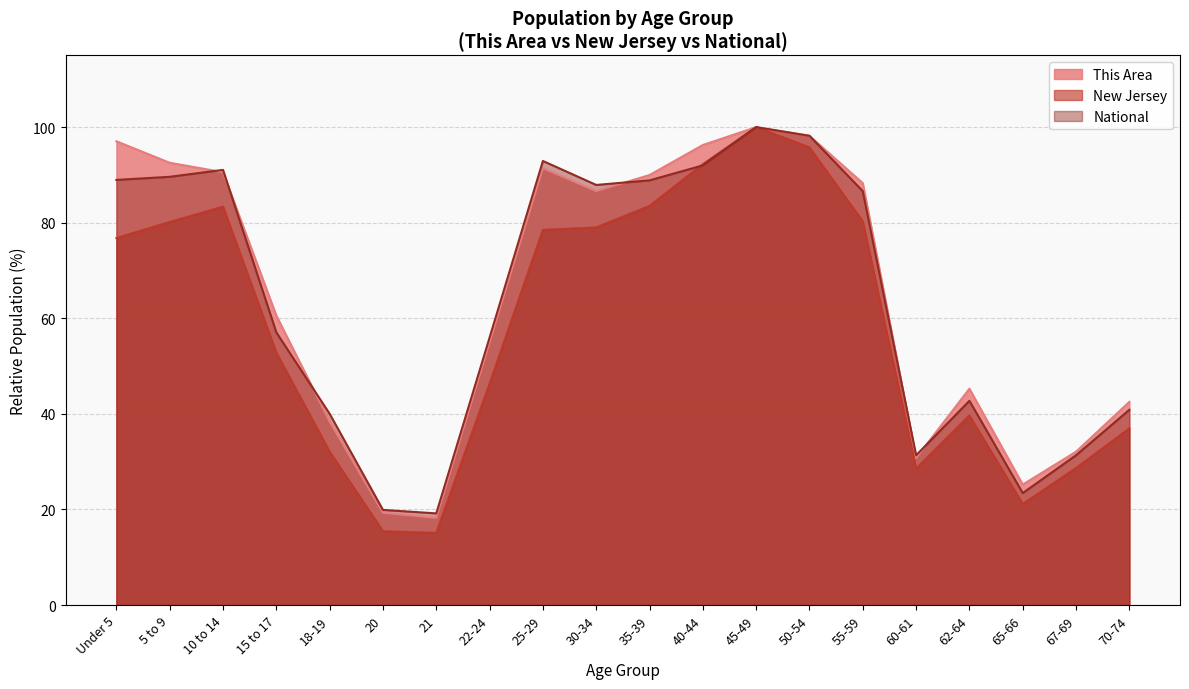

How many interior local peaks does the This Area series have?

3